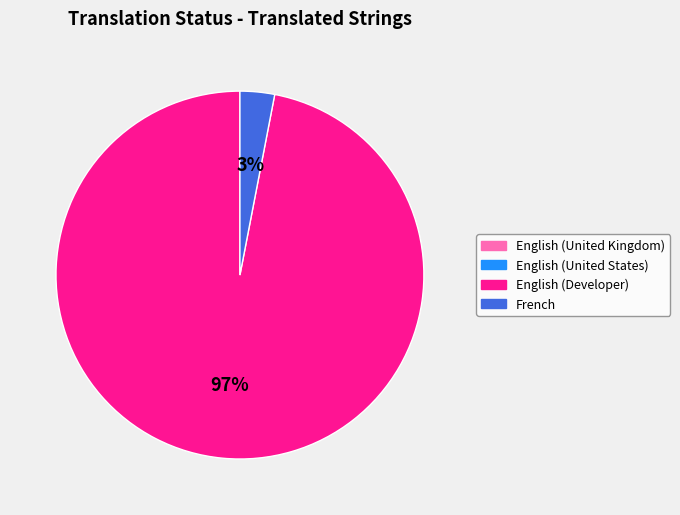

To the nearest percent, what is the difference between the largest and smallest slice percentages?

94%